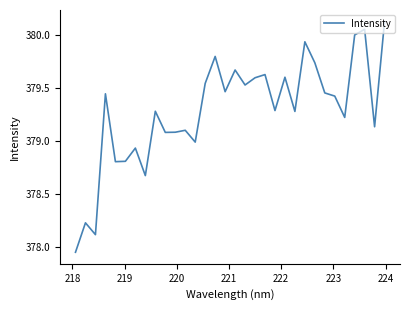

What is the difference between the maximum and minimum values?

2.2